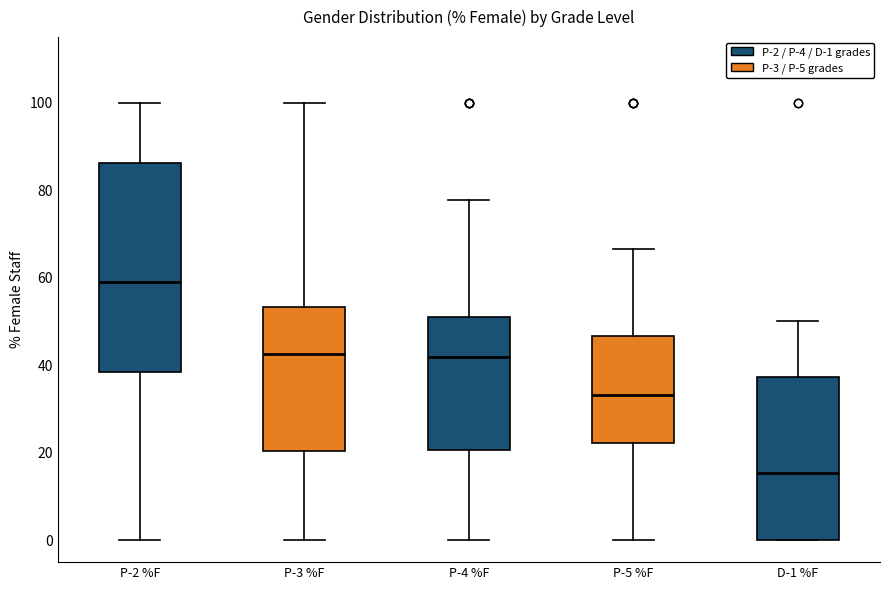

Where is the lower edge of the box for P-4 %F on the y-axis? The values are not printed on the chart, so give them approximately, as read against the axis.

20